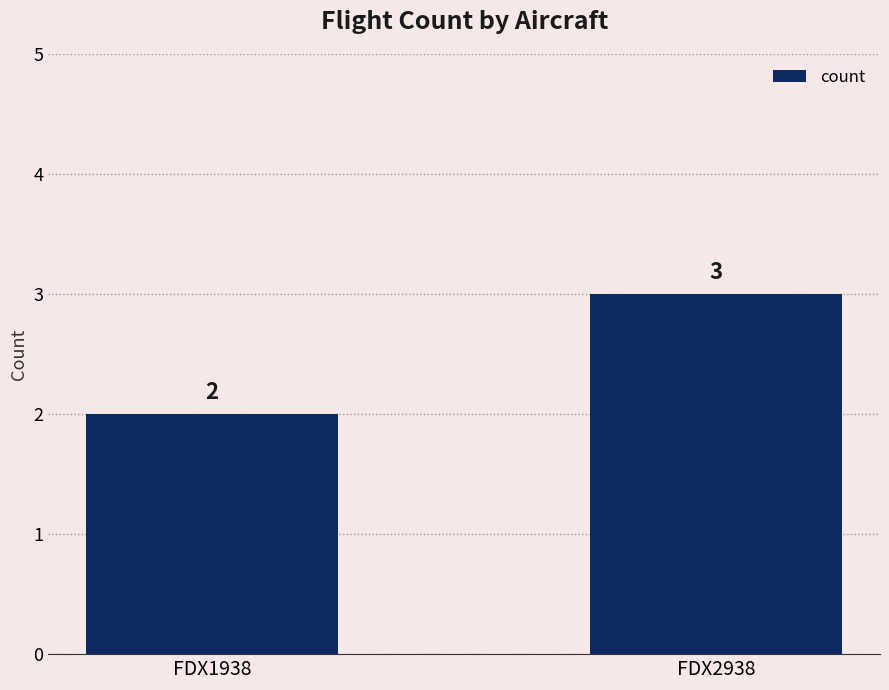

What is the change in value from FDX1938 to FDX2938?

+1